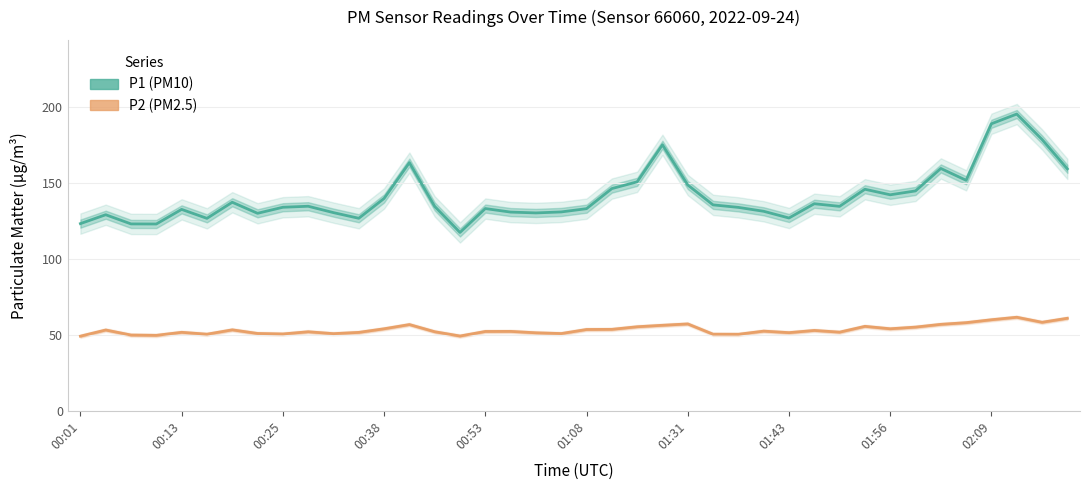

What is the difference between the P2 (PM2.5) values at 31 and 32?

1.6